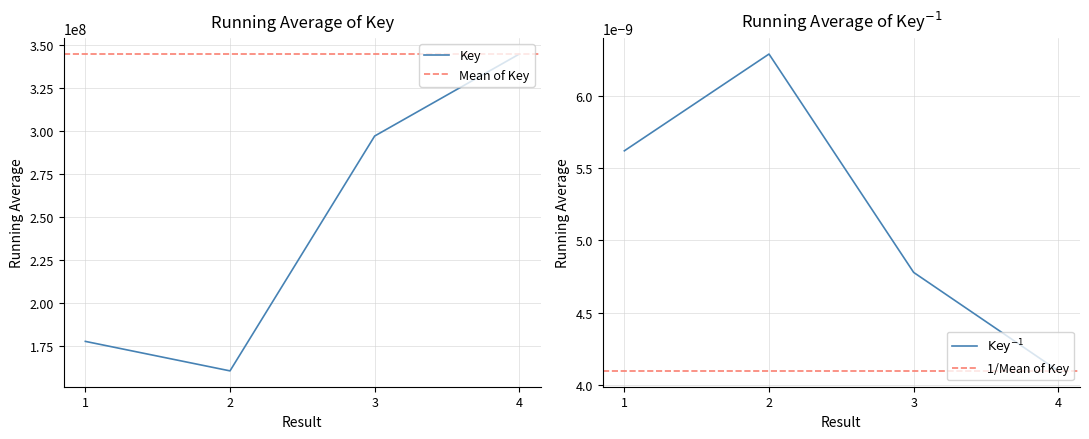

What is the minimum value shown in the chart?

143665206